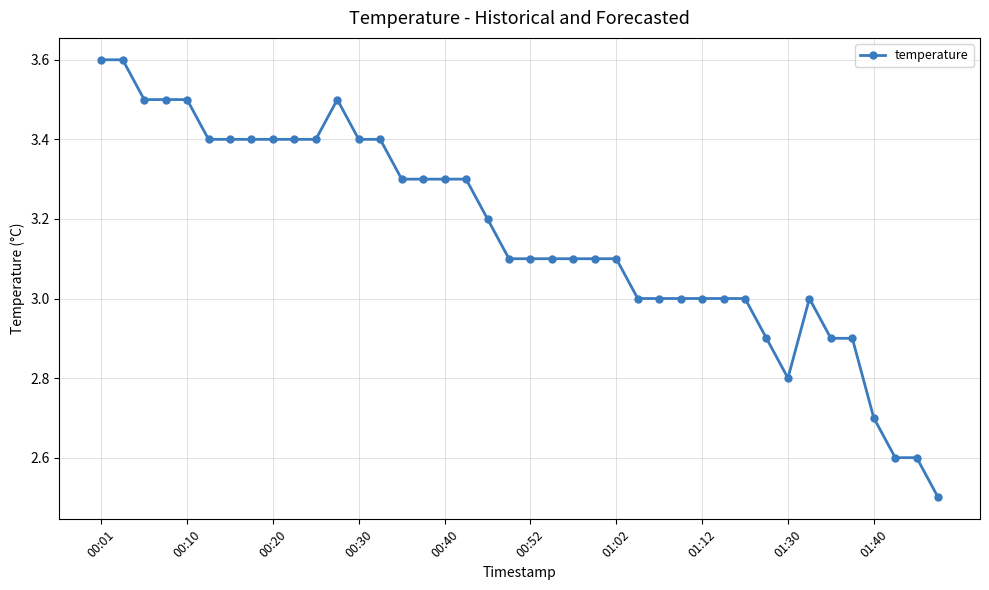

What is the maximum value shown in the chart?

3.6